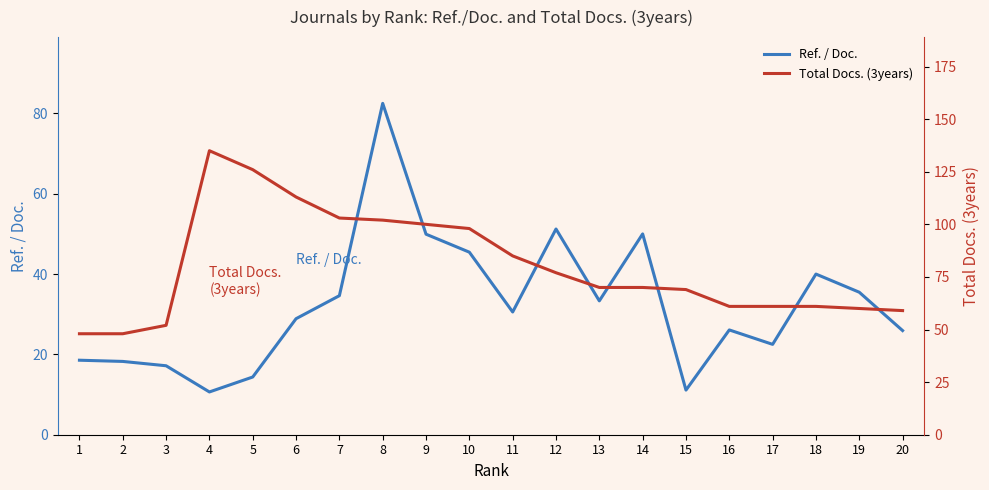

List the labels in order of Ref. / Doc. value, largest first.

8, 12, 14, 9, 10, 18, 19, 7, 13, 11, 6, 16, 20, 17, 1, 2, 3, 5, 15, 4